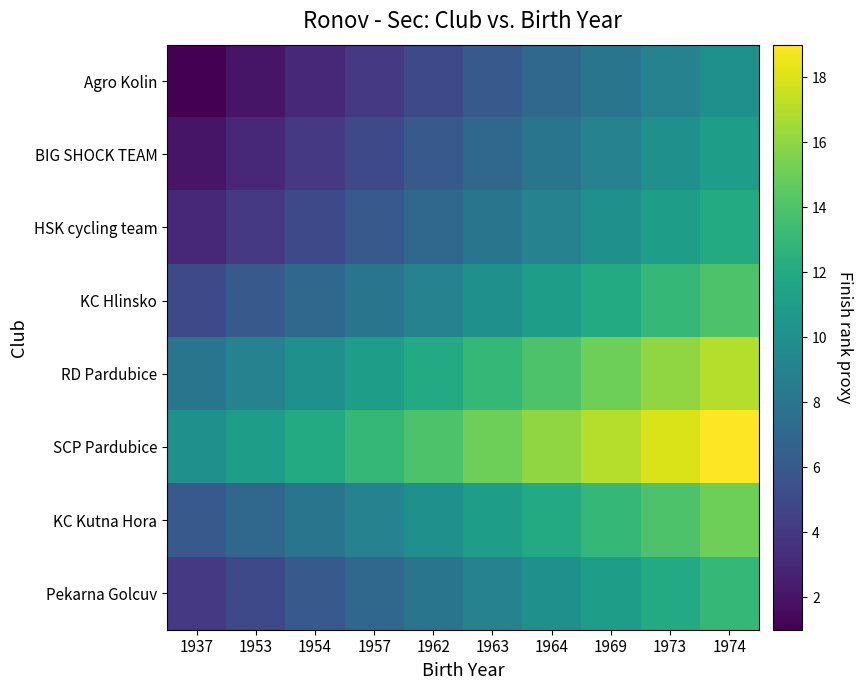

What is the total value across all series at 1974?

111